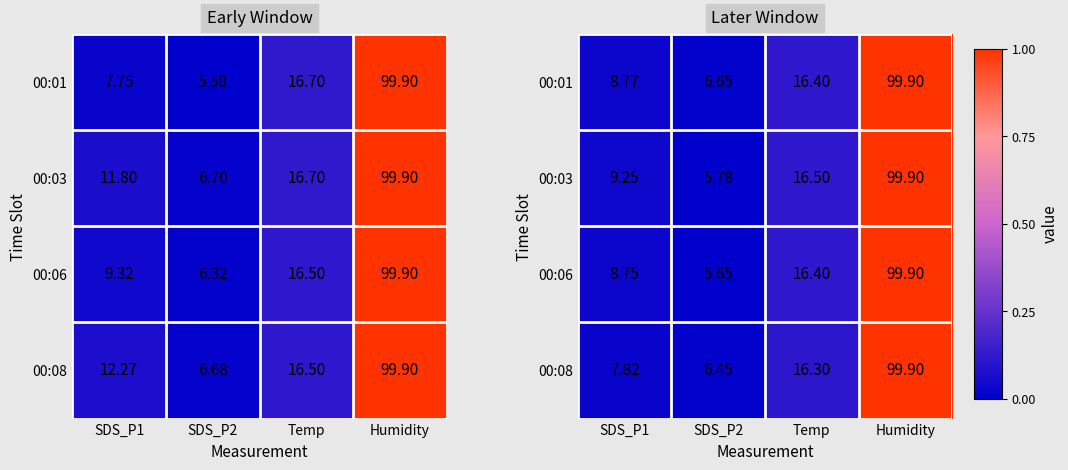

List the series in order of their overall mean, lowest first.

00:08, 00:06, 00:03, 00:01